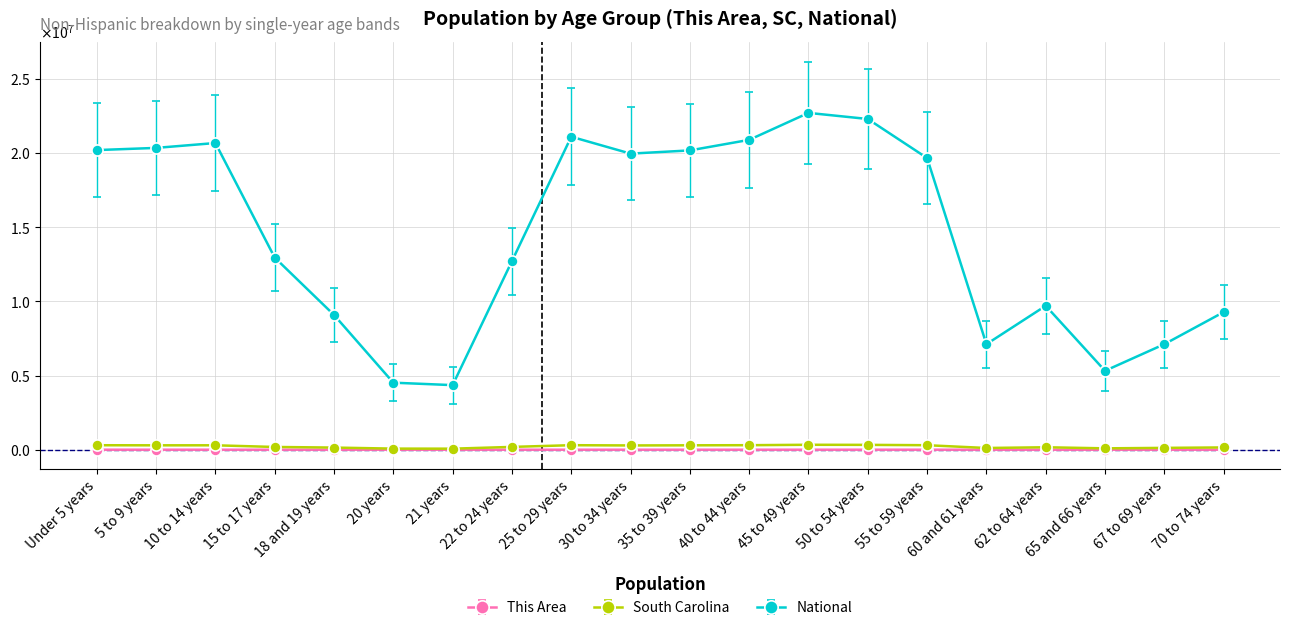

The value of This Area at 55 to 59 years is 249. True or false?

True